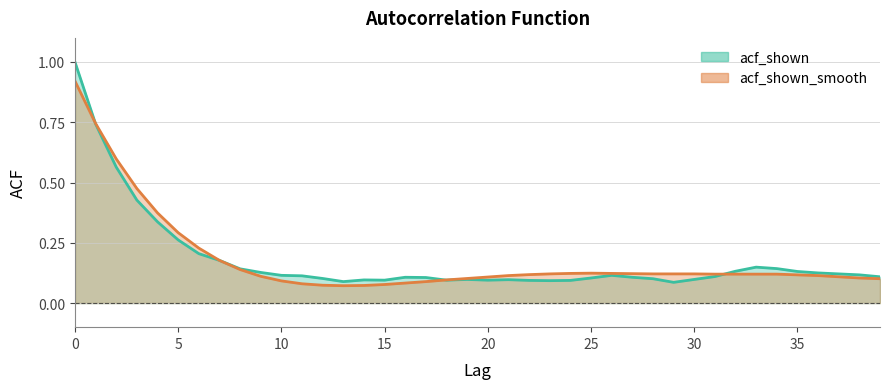

Which series ends up on top after the final intersection of acf_shown_smooth and acf_shown?

acf_shown